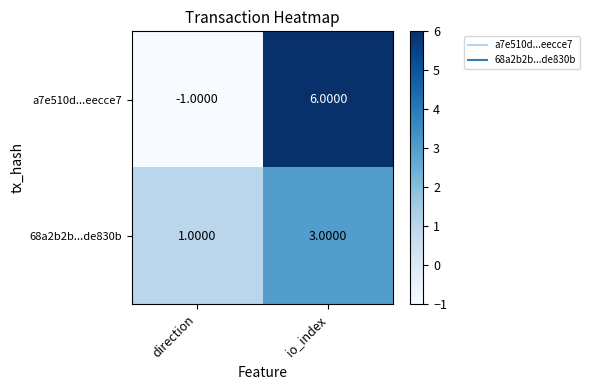

At which label does a7e510d...eecce7 reach its minimum?

direction